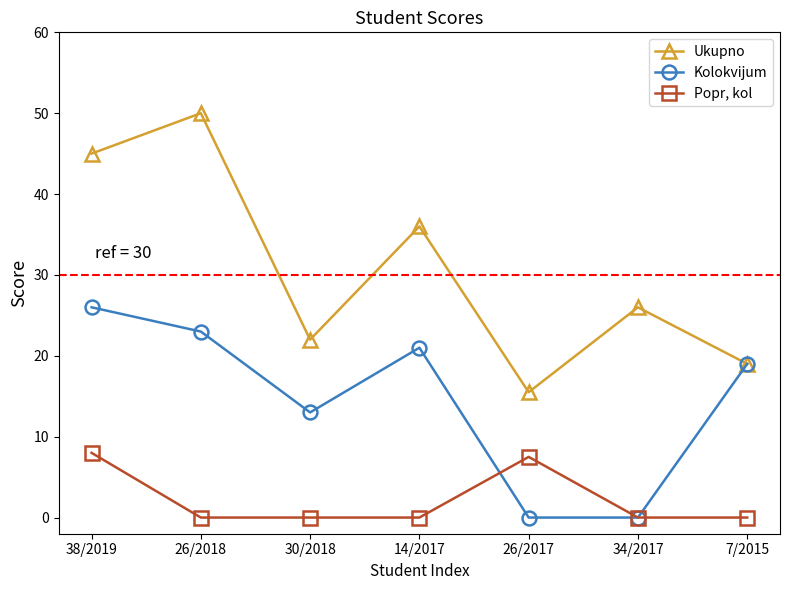

How many data points does each series have?

7